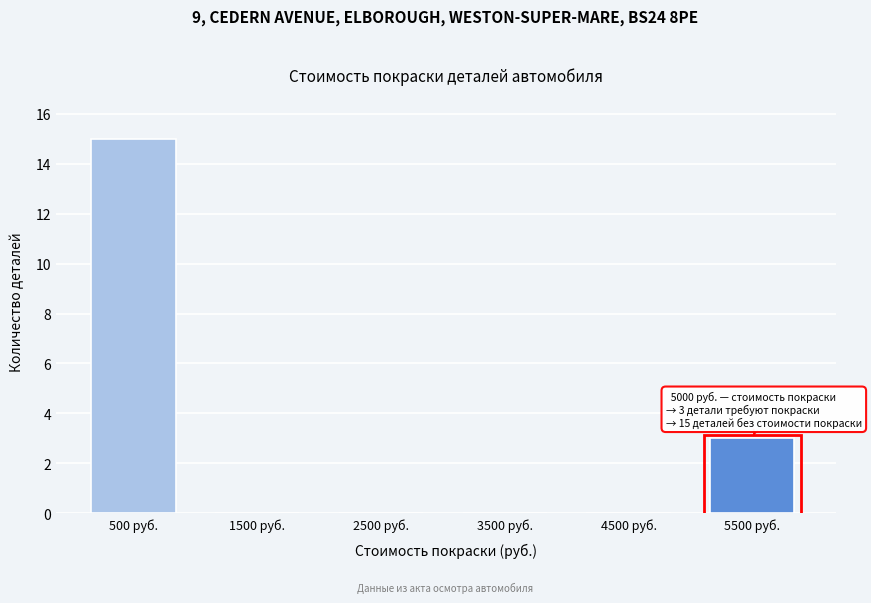

Which range on the x-axis has the tallest bar?

0 to 1000